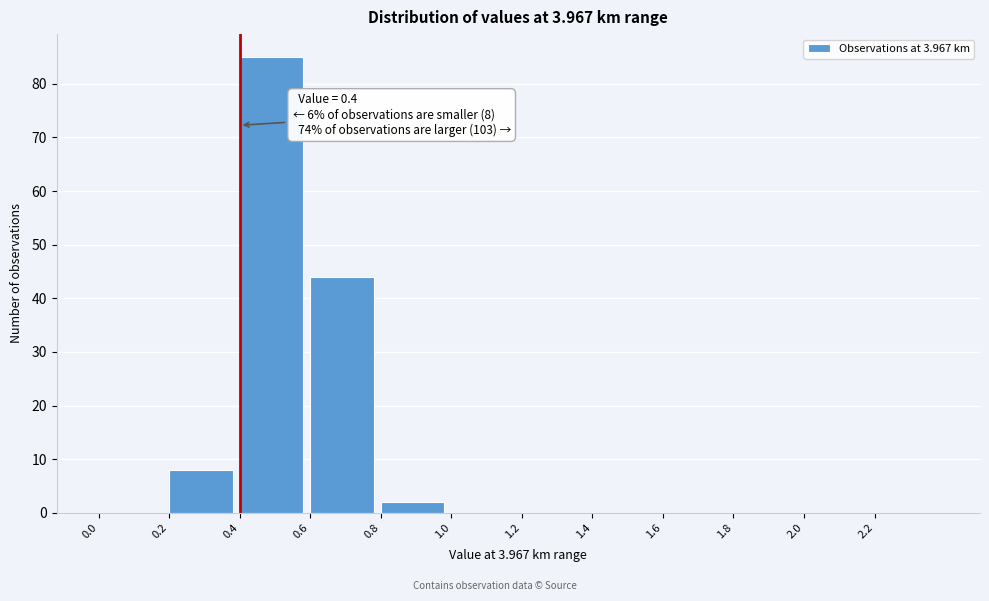

Which range on the x-axis has the tallest bar?

0.4 to 0.6